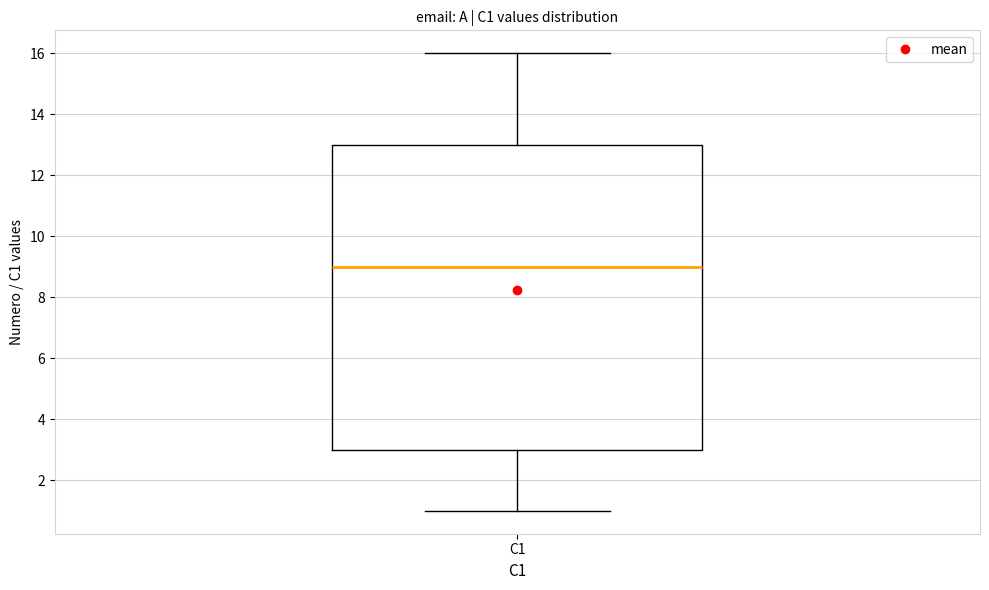

Transcribe this box plot: give where the median line is, the range the box spans, and where the two whiskers end, as read against the y-axis. The values are not printed on the chart, so give them approximately, as read against the axis.

median 9, box 3 to 13, whiskers 1 to 16